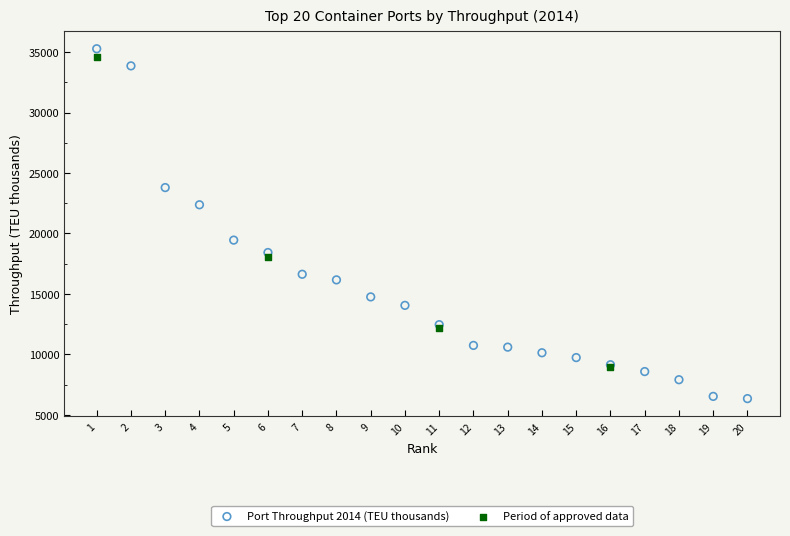

Which series contains the lowest Y value?

Port Throughput 2014 (TEU thousands)